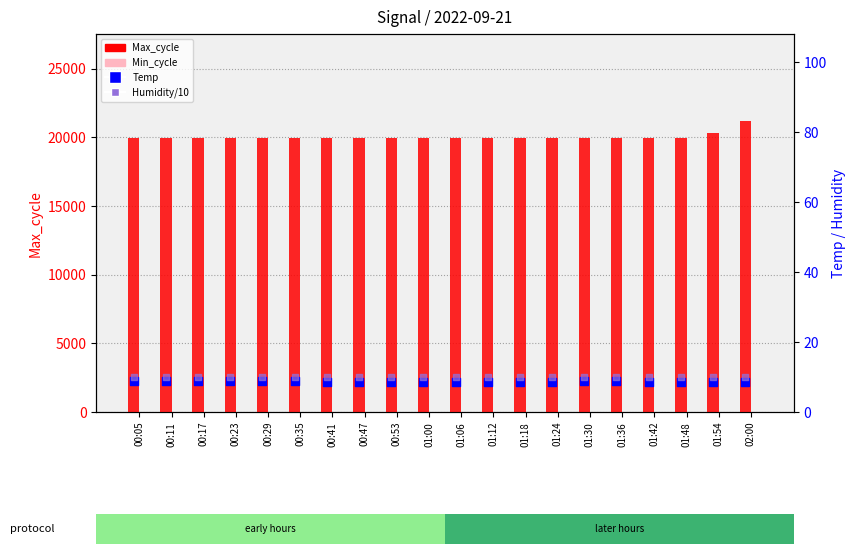

Is the value of Min_cycle at 02:00 greater than the value of Max_cycle at 00:17?

No